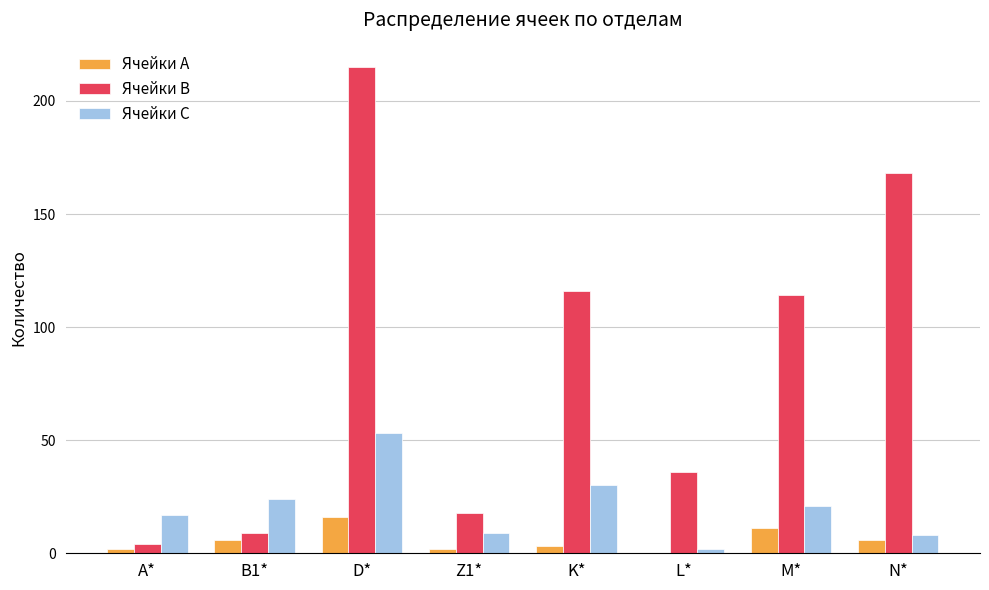

Between Z1* and M*, which series saw the biggest shift?

Ячейки B